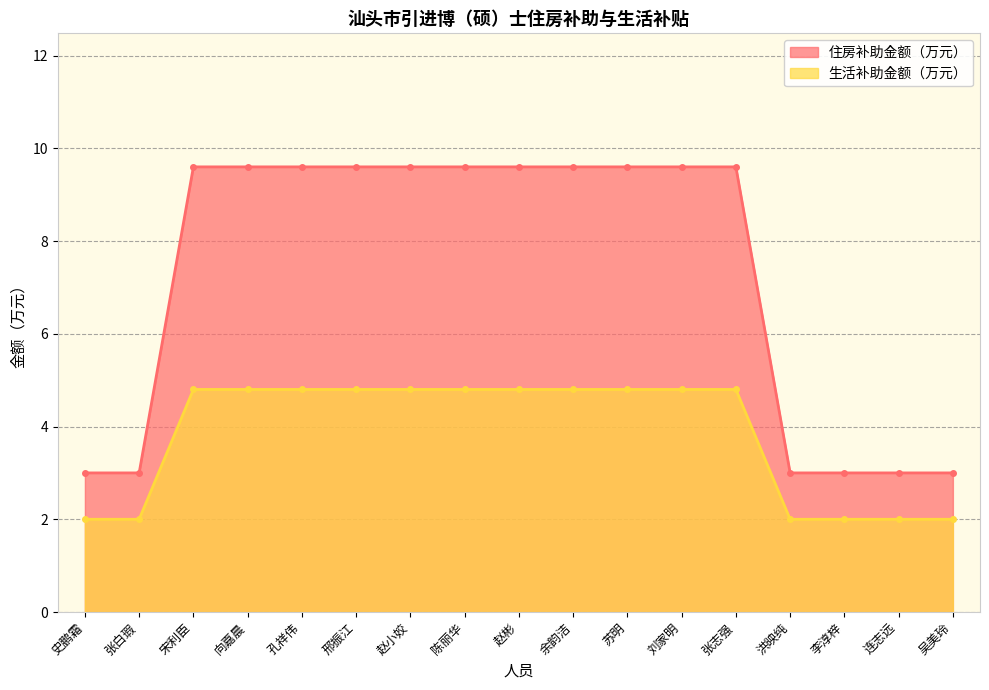

True or false: 生活补助金额（万元） and 住房补助金额（万元） cross at least once.

False